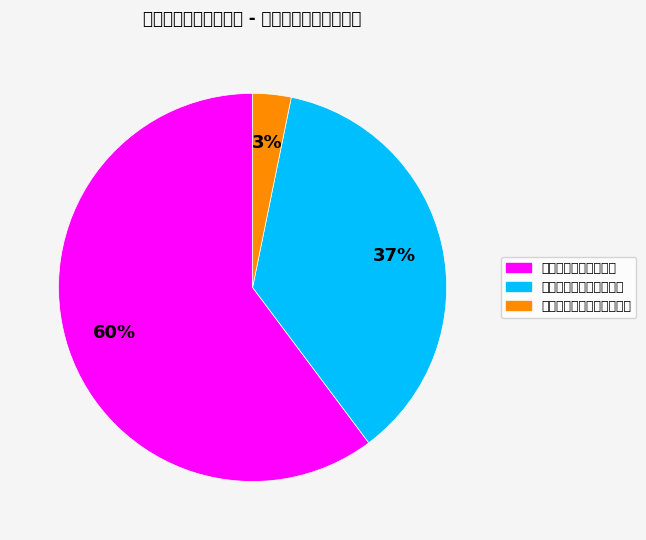

To the nearest percent, what is the combined percentage of 五、对事业单位经常性补助 and 二、机关商品和服务支出?

40%